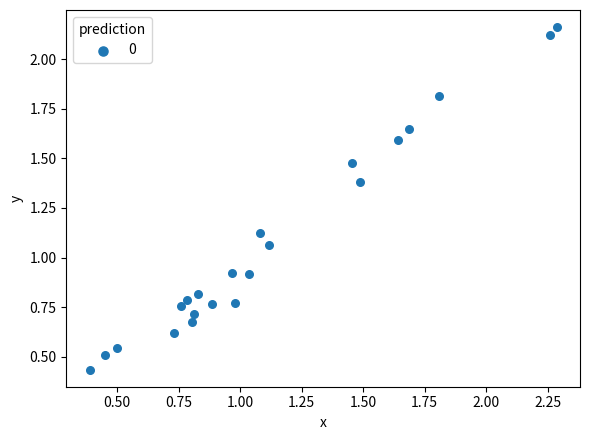

What is the range of Y values (max minus min)?

1.7